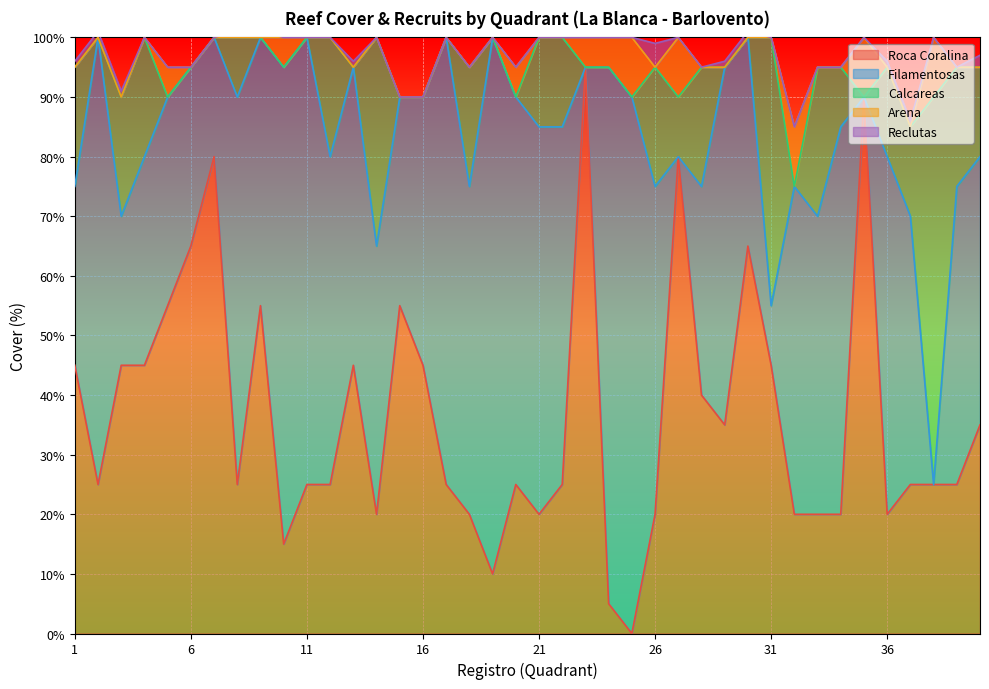

What is the total value across all series at 18?

95